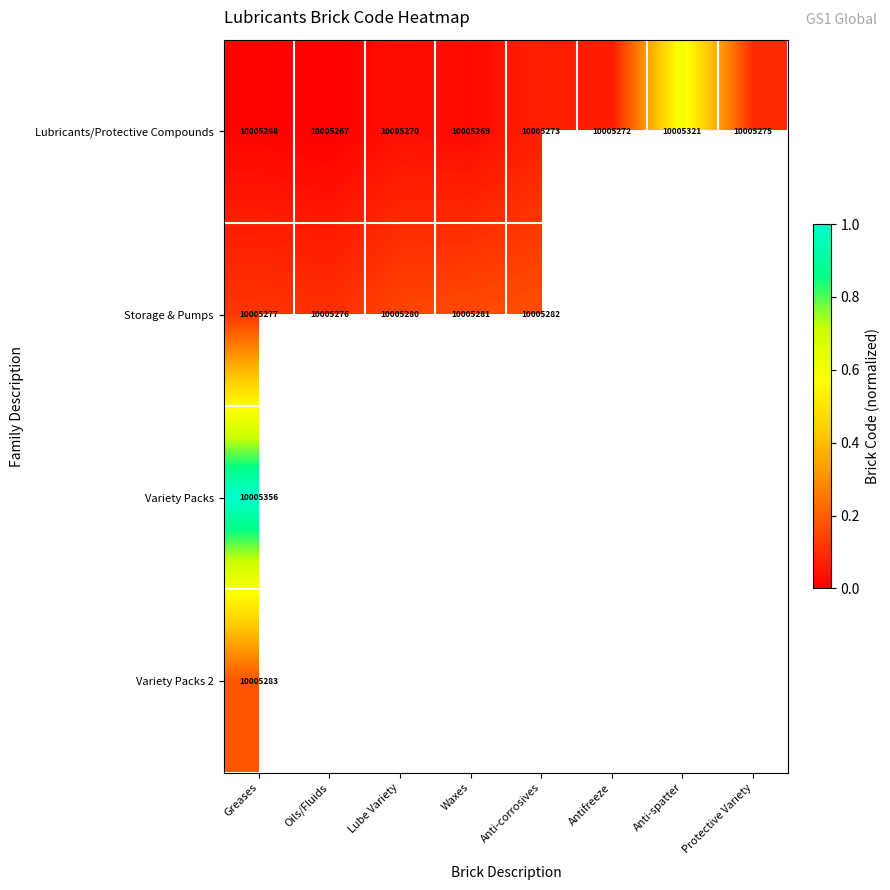

At which label does Lubricants/Protective Compounds reach its peak?

Anti-spatter